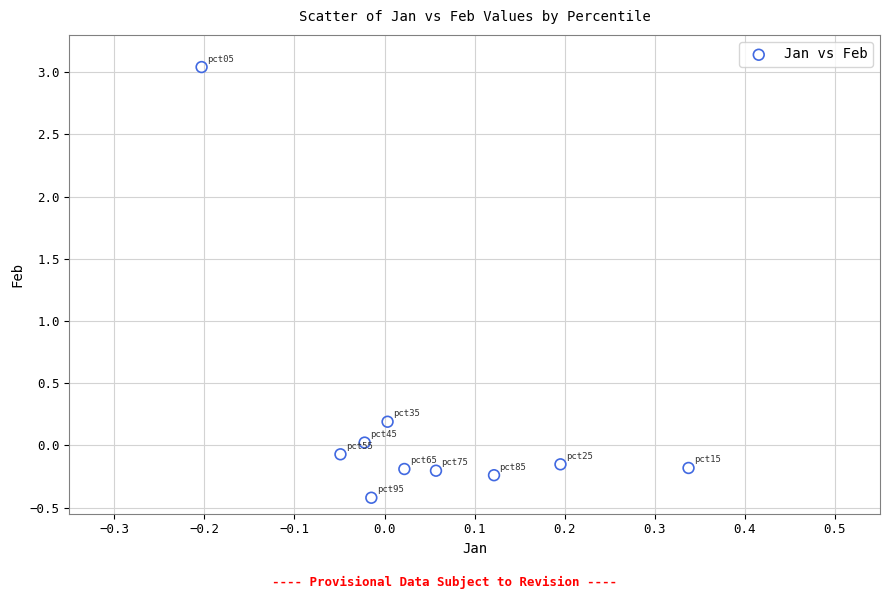

What is the range of Y values (max minus min)?

3.5